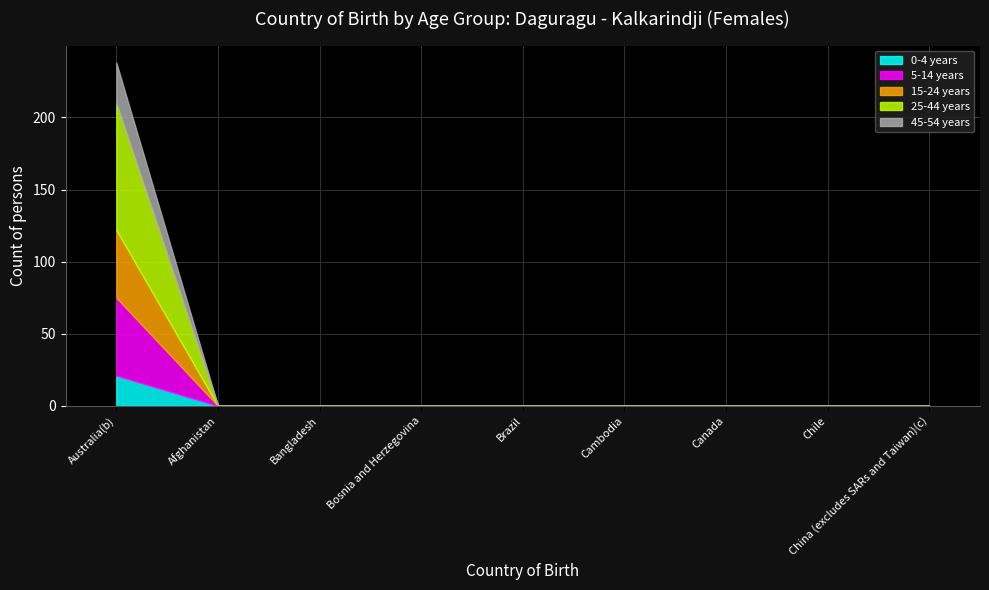

Does the chart have visible grid lines?

Yes